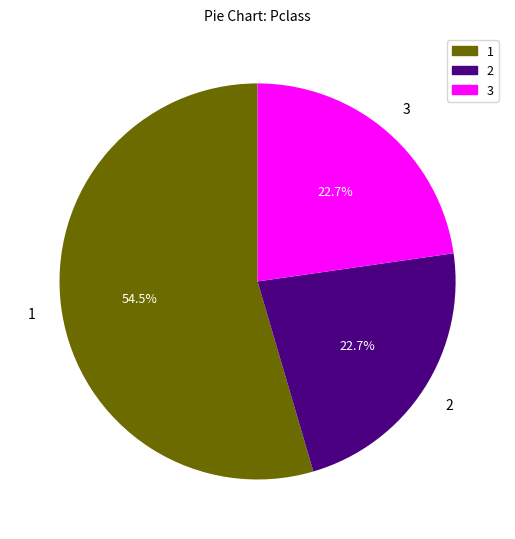

Is there a majority slice in this chart?

Yes